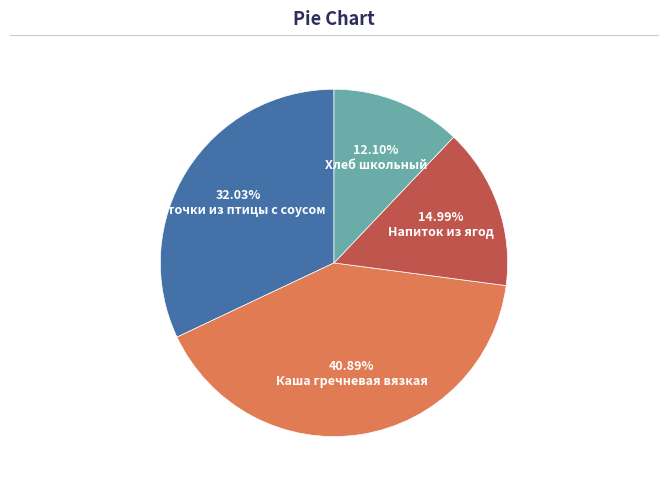

Does any single category account for the majority?

No